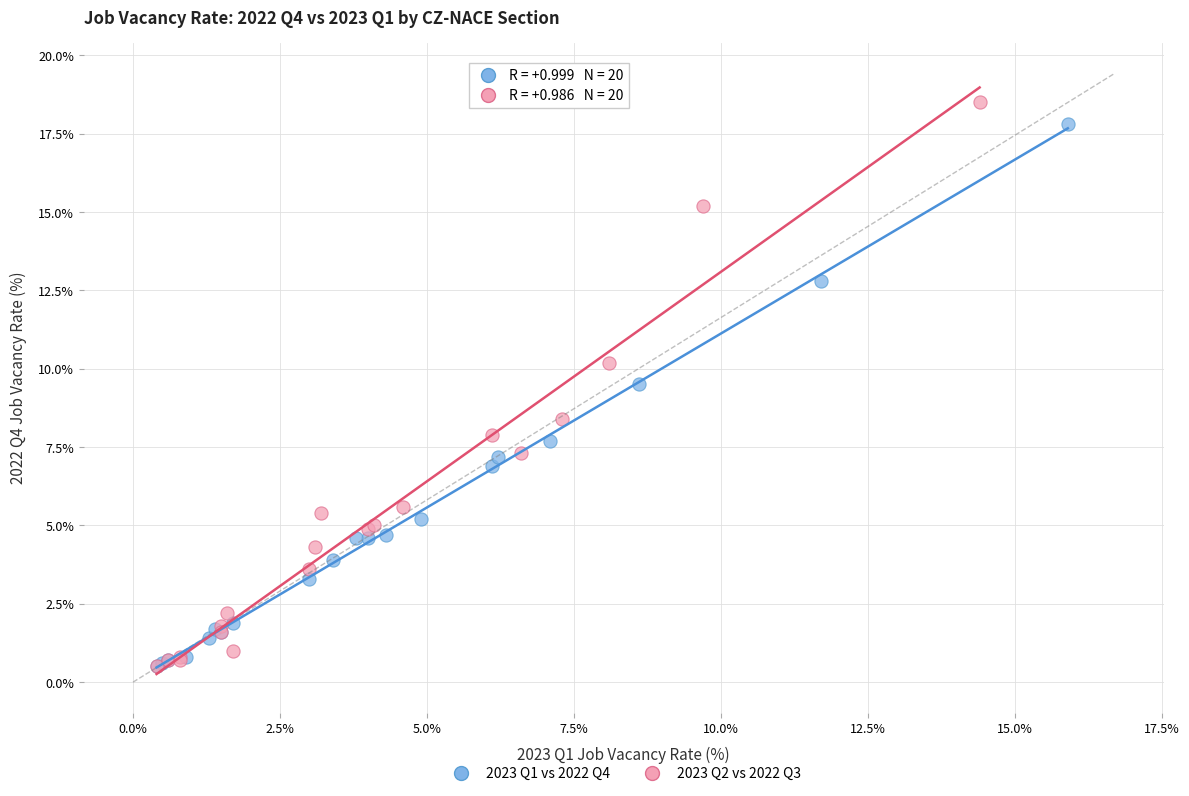

Which series has the widest spread of Y values?

2023 Q2 vs 2022 Q3